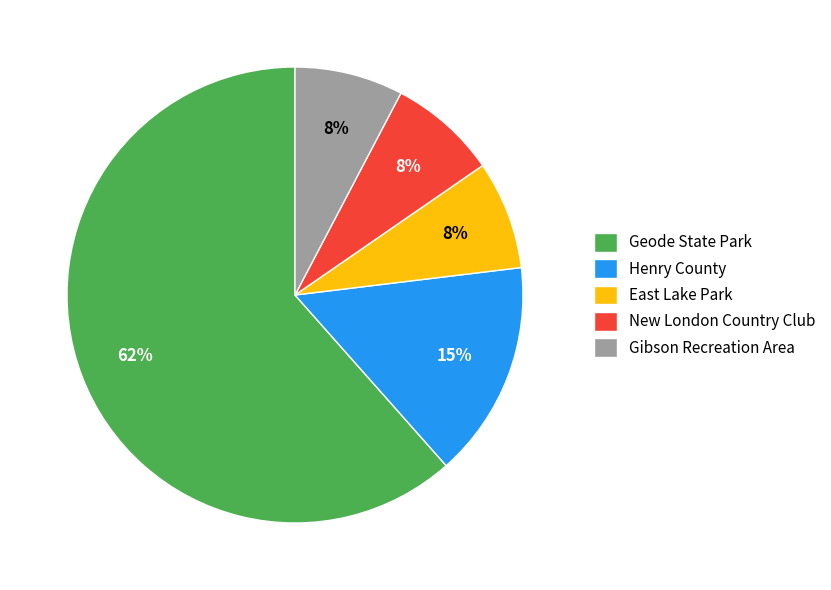

Is it true that East Lake Park is 8% of the pie?

True